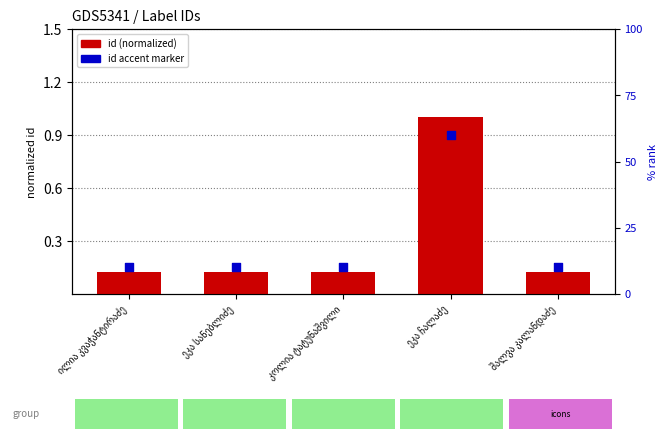

At how many categories does at least one series exceed 0?

5